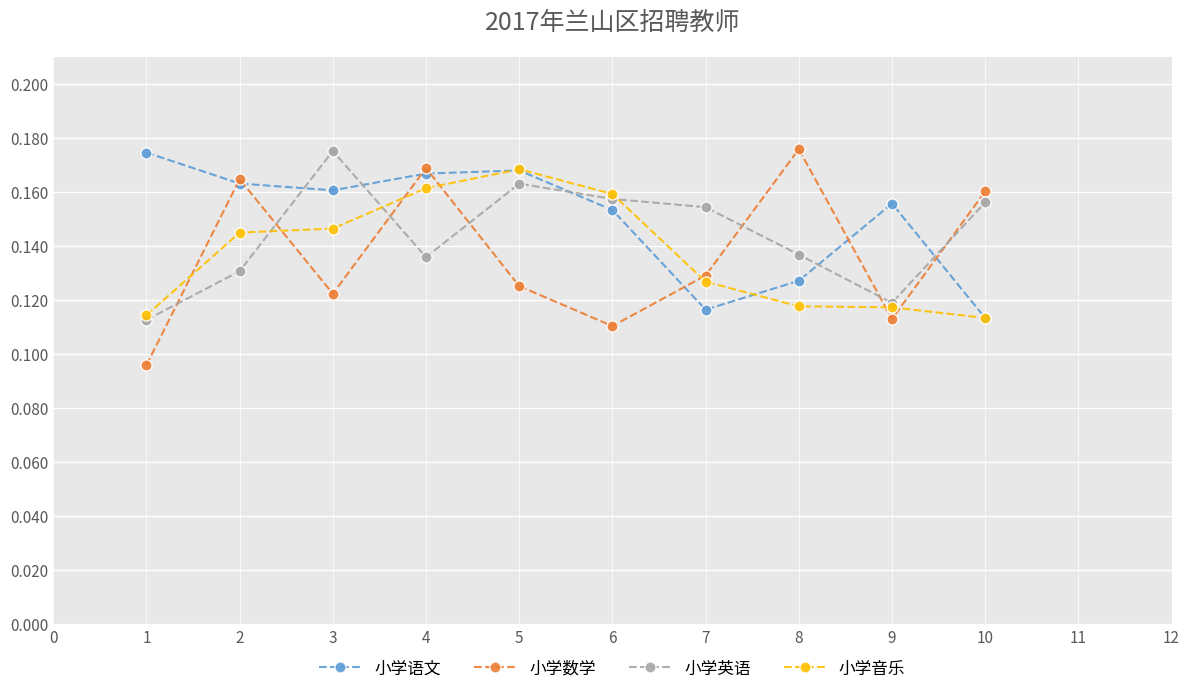

What is the sum of all 小学语文 values?

1.5